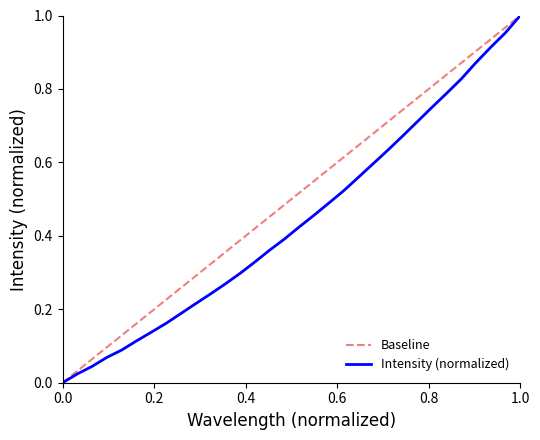

Count the number of categories in the chart.

32